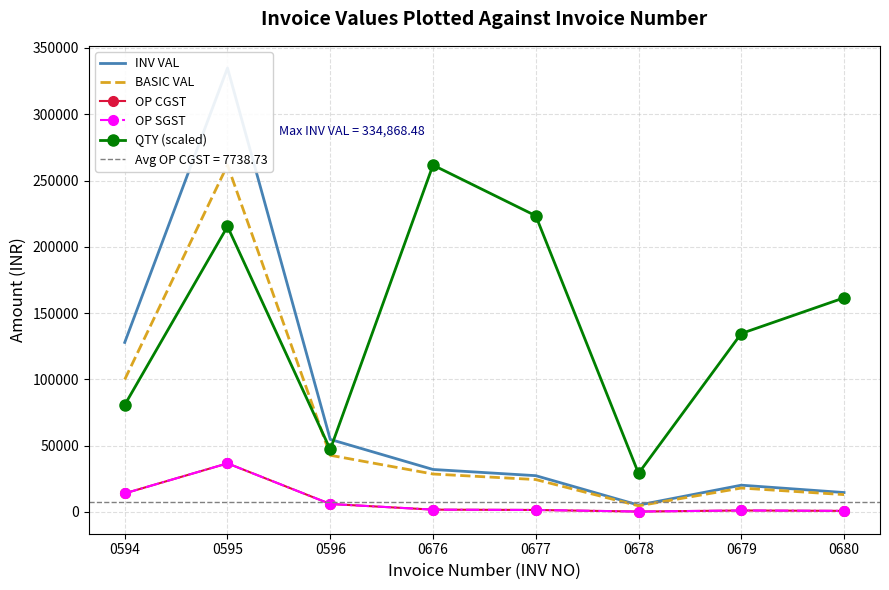

Is this an area chart (filled region under the line)?

No